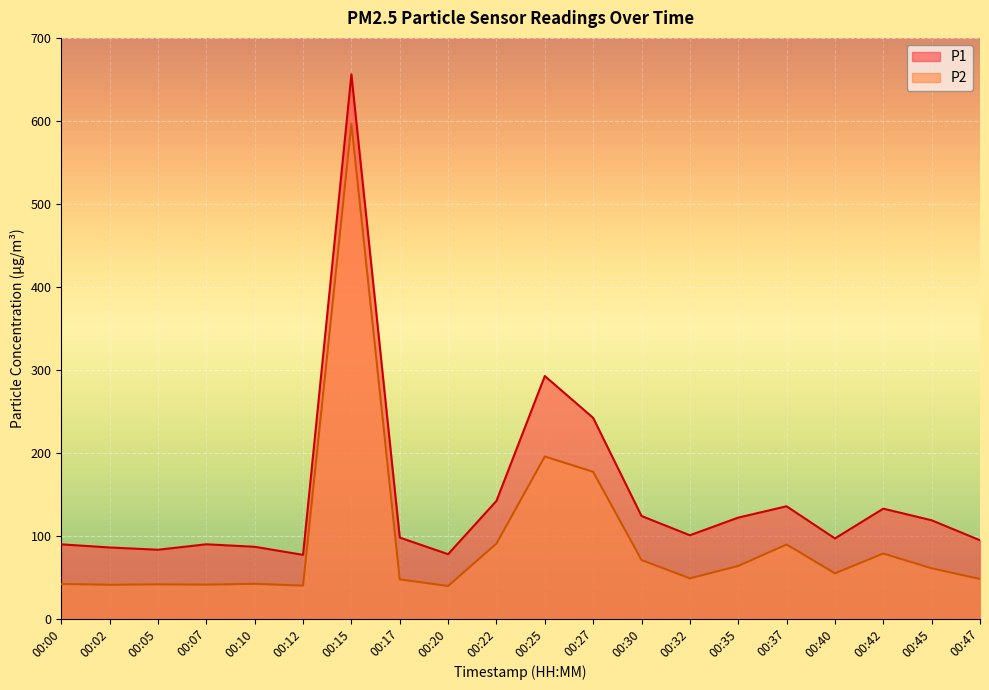

Which series has the largest range (max minus min)?

P1